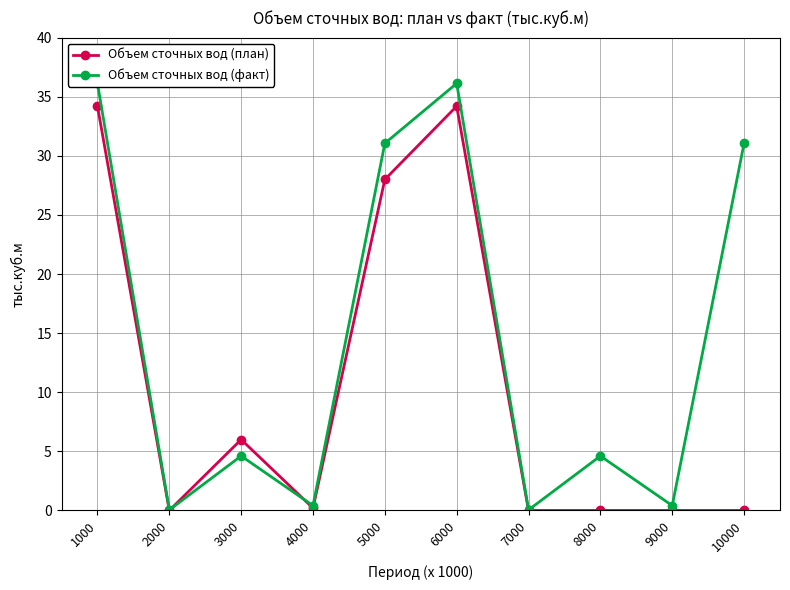

What is the sum of the Объем сточных вод (факт) values at 1000 and 2000?

36.2